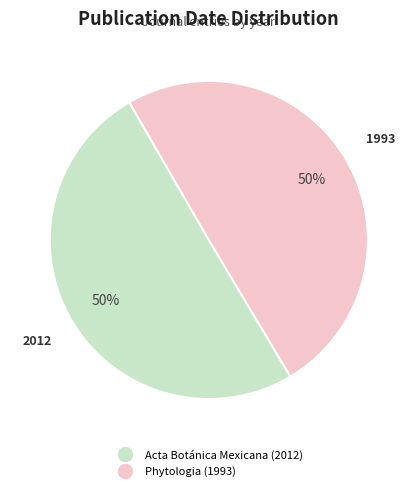

Approximately how many times larger is the value at Phytologia (1993) compared to Acta Botánica Mexicana (2012)?

1.0